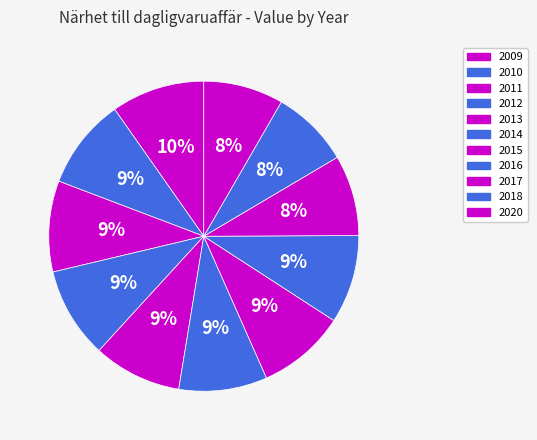

How many segments does this pie chart have?

11